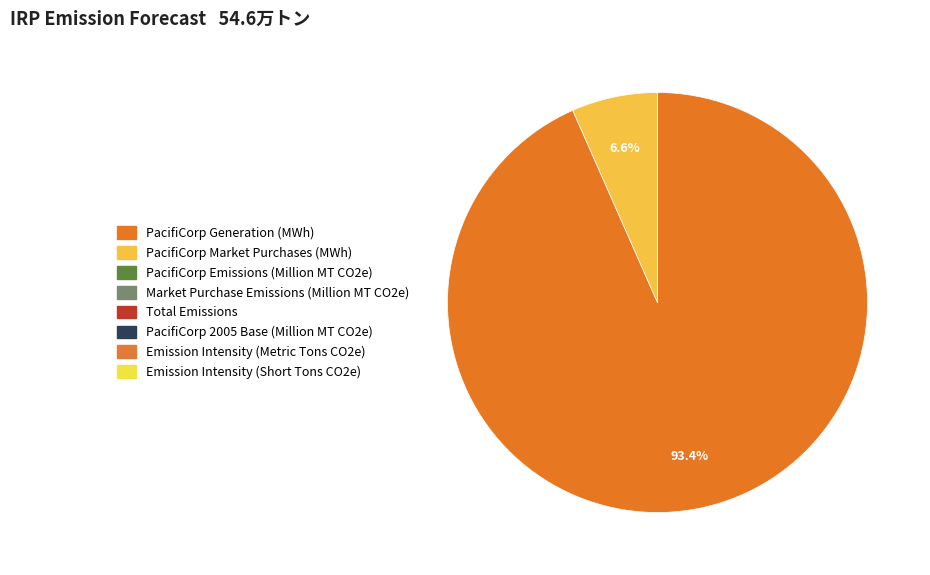

Which slice is the smallest?

Emission Intensity (Metric Tons CO2e)